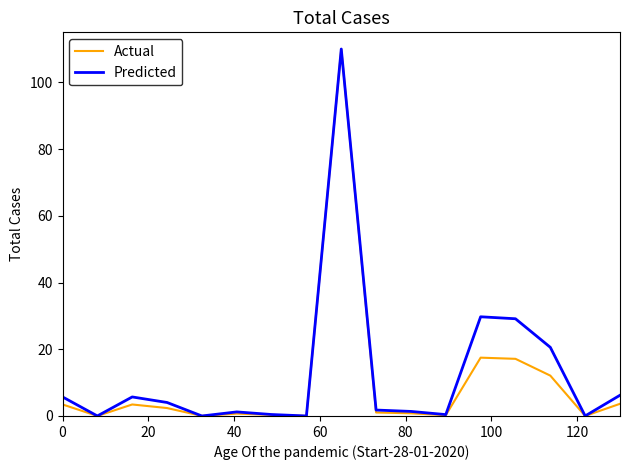

List the series in order of their overall mean, highest first.

Predicted, Actual